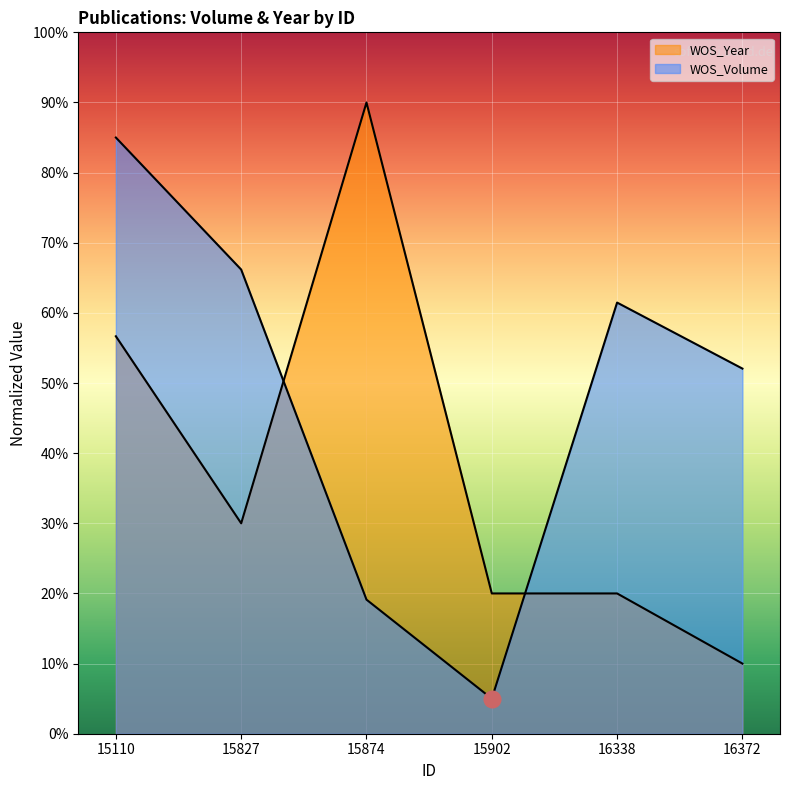

Between which two adjacent categories do WOS_Volume and WOS_Year first intersect?

15827 and 15874